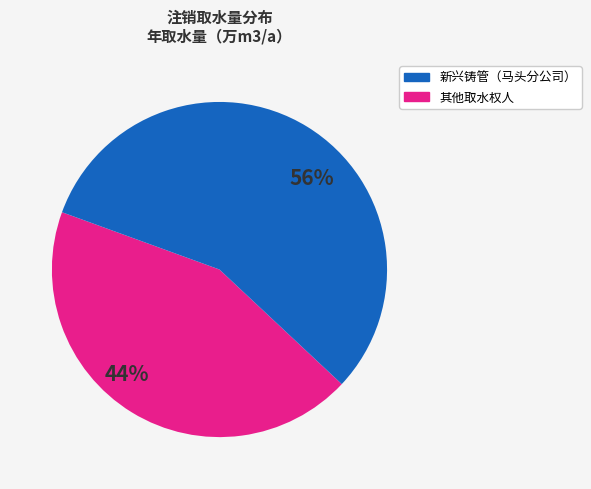

Is there any slice that represents more than half of the pie?

Yes